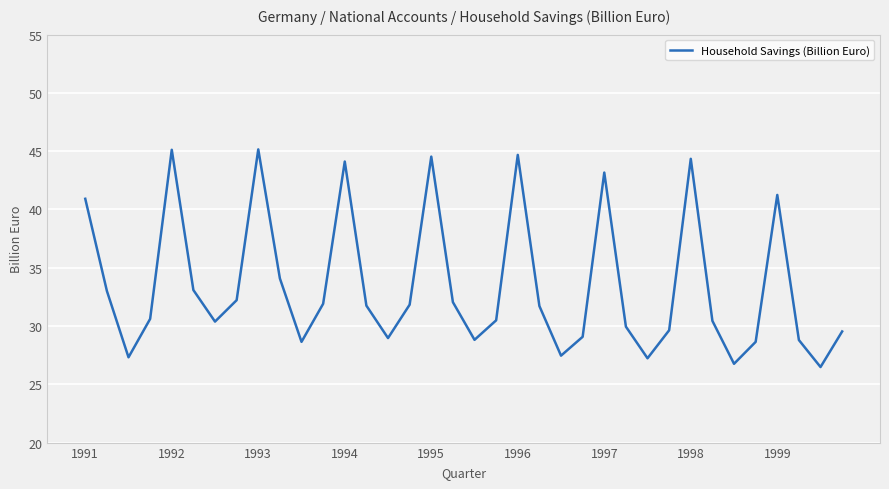

What is the difference between the maximum and minimum values?

18.7